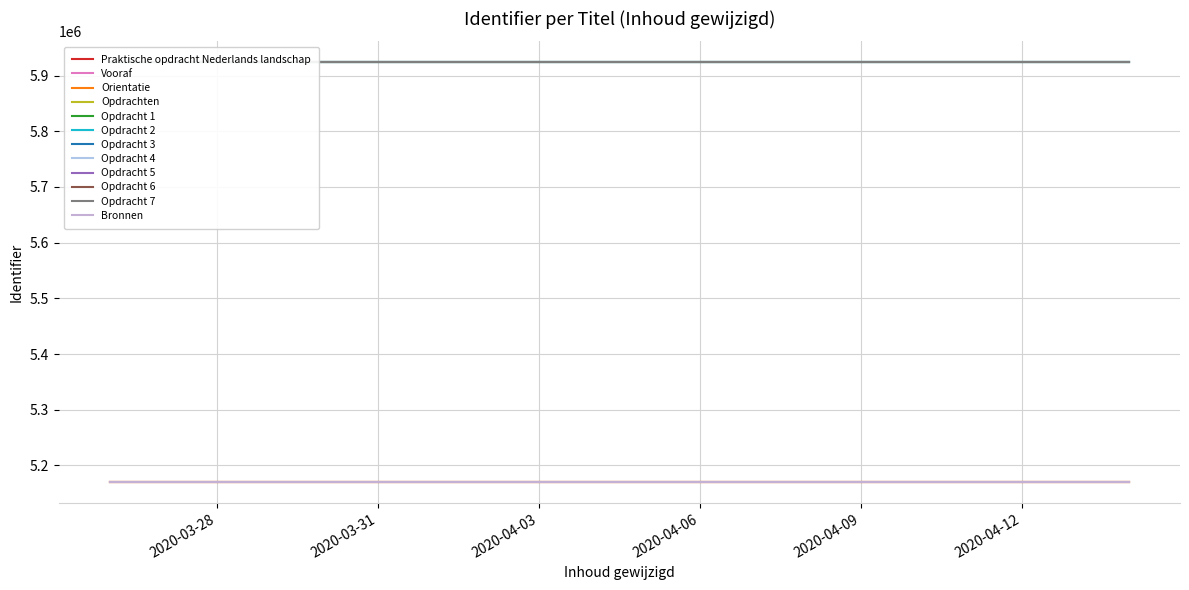

Which has a higher value, 2020-03-26 or 2020-03-26?

2020-03-26